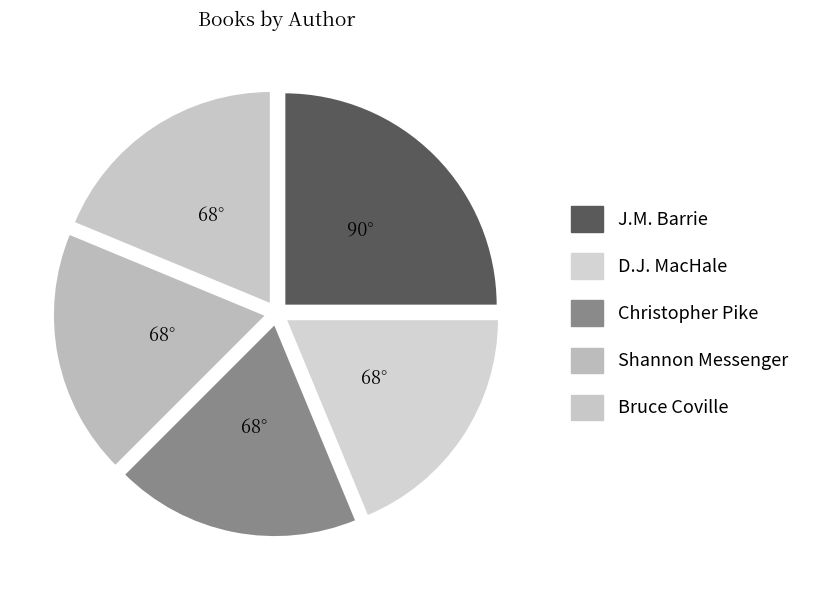

How many slices are in this pie chart?

5